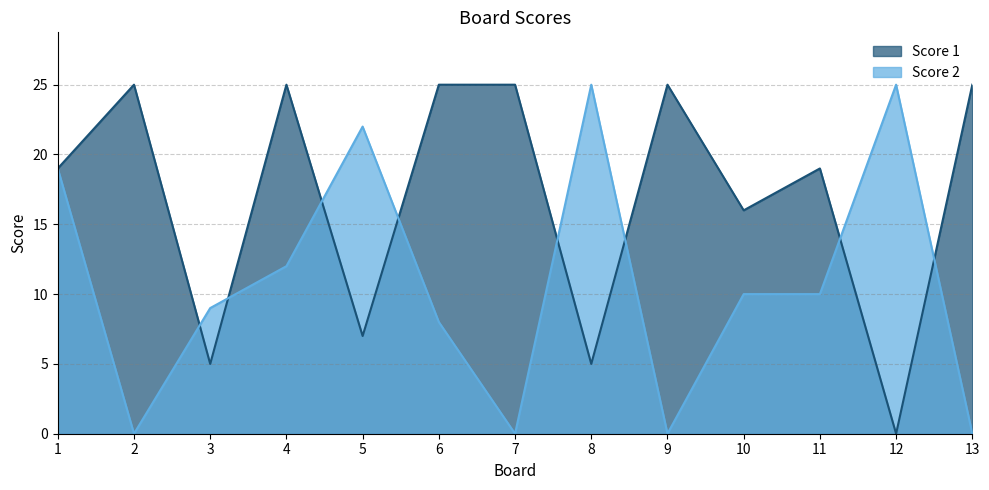

In Score 1, how many points are lower than both neighbors (excluding endpoints)?

5